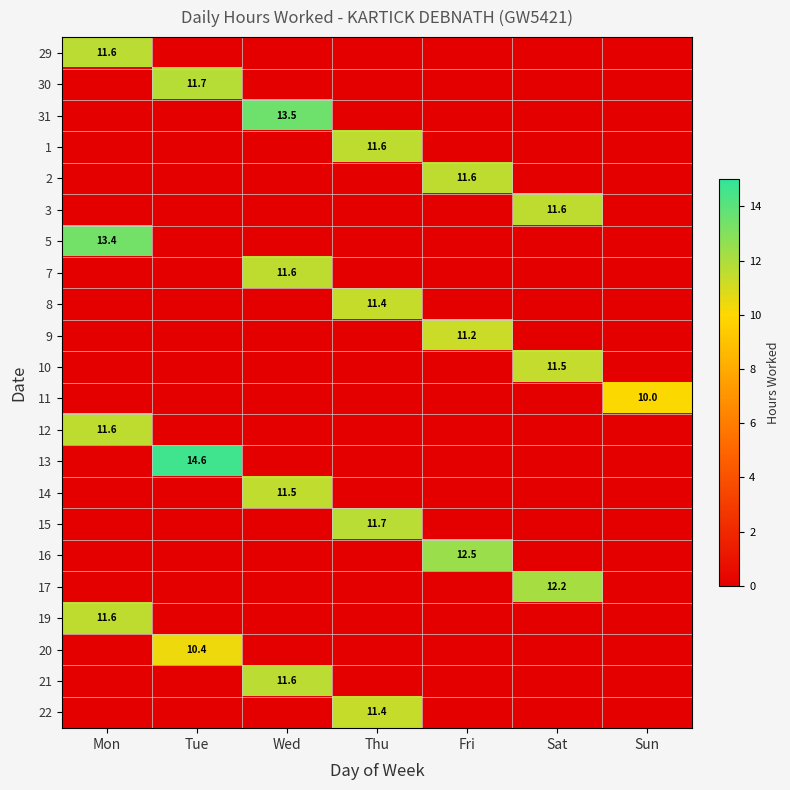

True or false: 14 has a value of 5.8 at Sun.

False